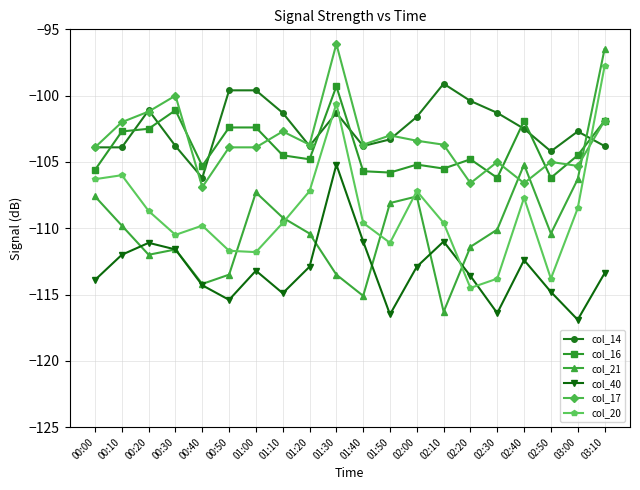

What is the sum of the col_17 values at 00:00 and 01:30?

-200.0